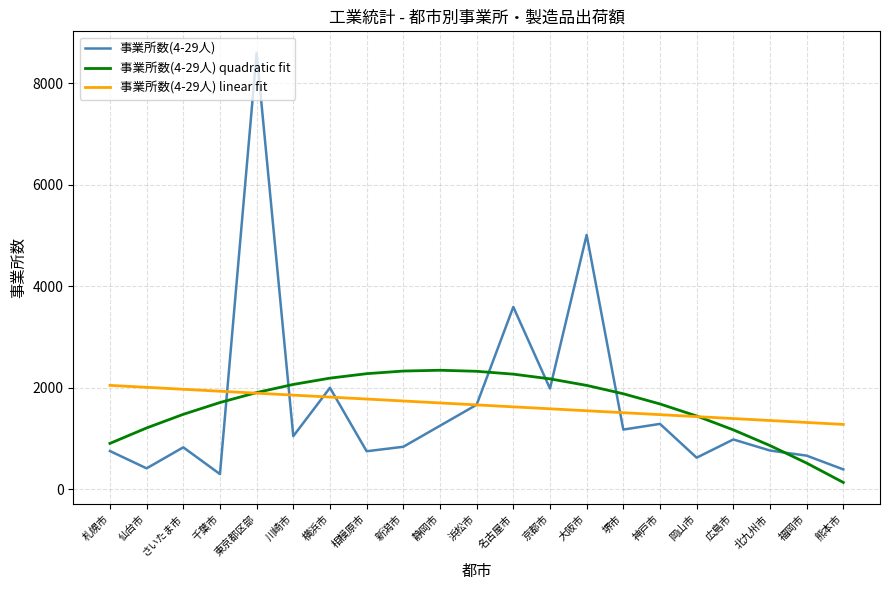

Which series changed the most between さいたま市 and 熊本市?

事業所数(4-29人) quadratic fit